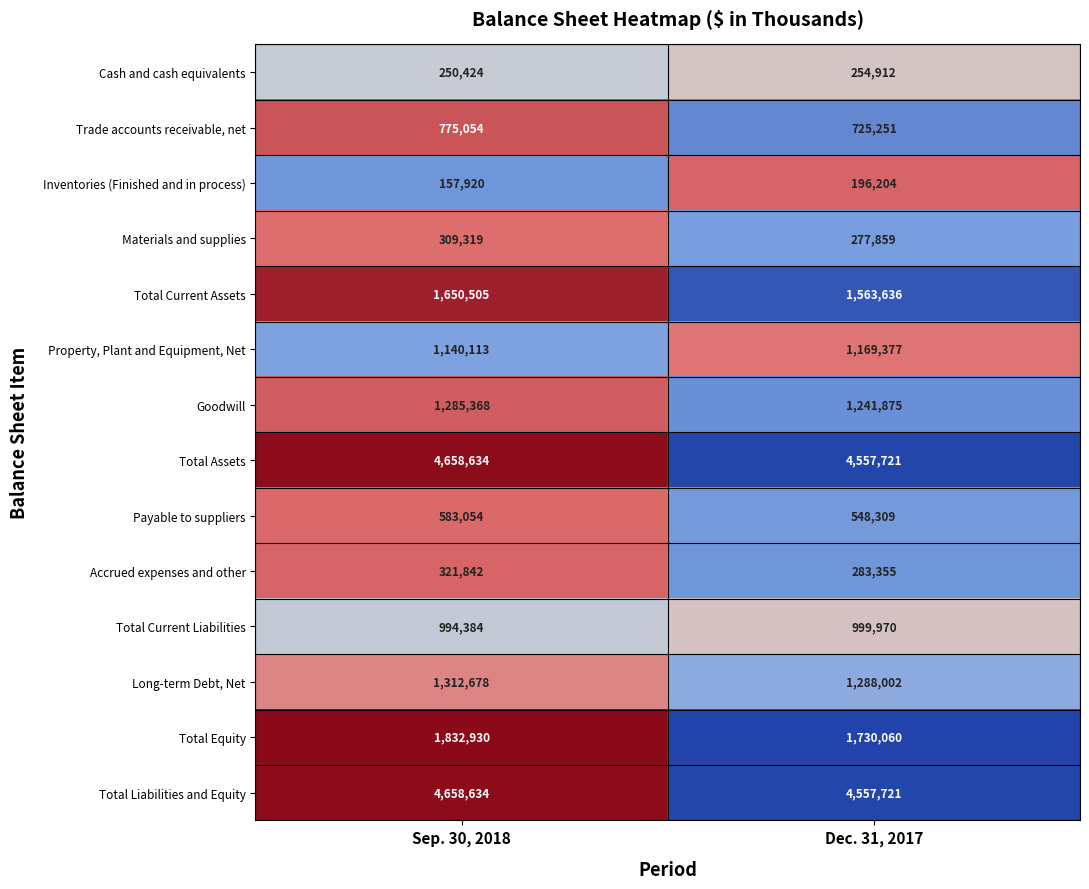

Reading right to left, what are all the values shown in this chart?

Cash and cash equivalents: 254912	250424
Trade accounts receivable, net: 725251	775054
Inventories (Finished and in process): 196204	157920
Materials and supplies: 277859	309319
Total Current Assets: 1563636	1650505
Property, Plant and Equipment, Net: 1169377	1140113
Goodwill: 1241875	1285368
Total Assets: 4557721	4658634
Payable to suppliers: 548309	583054
Accrued expenses and other: 283355	321842
Total Current Liabilities: 999970	994384
Long-term Debt, Net: 1288002	1312678
Total Equity: 1730060	1832930
Total Liabilities and Equity: 4557721	4658634